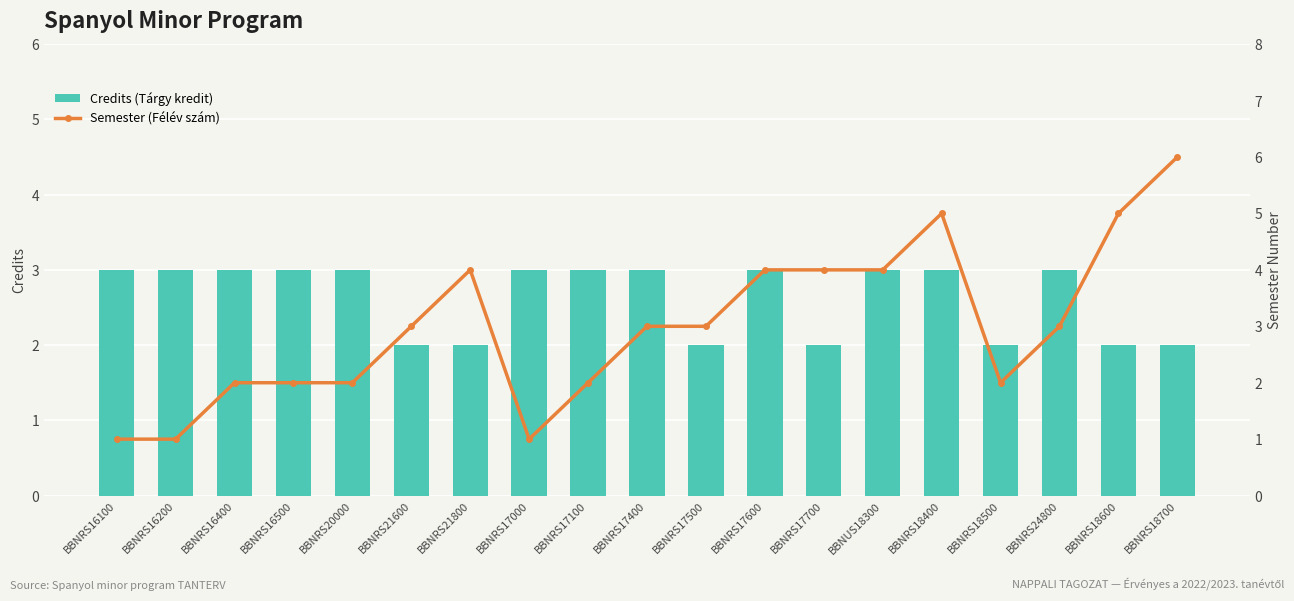

What position from the left is BBNRS17400?

10